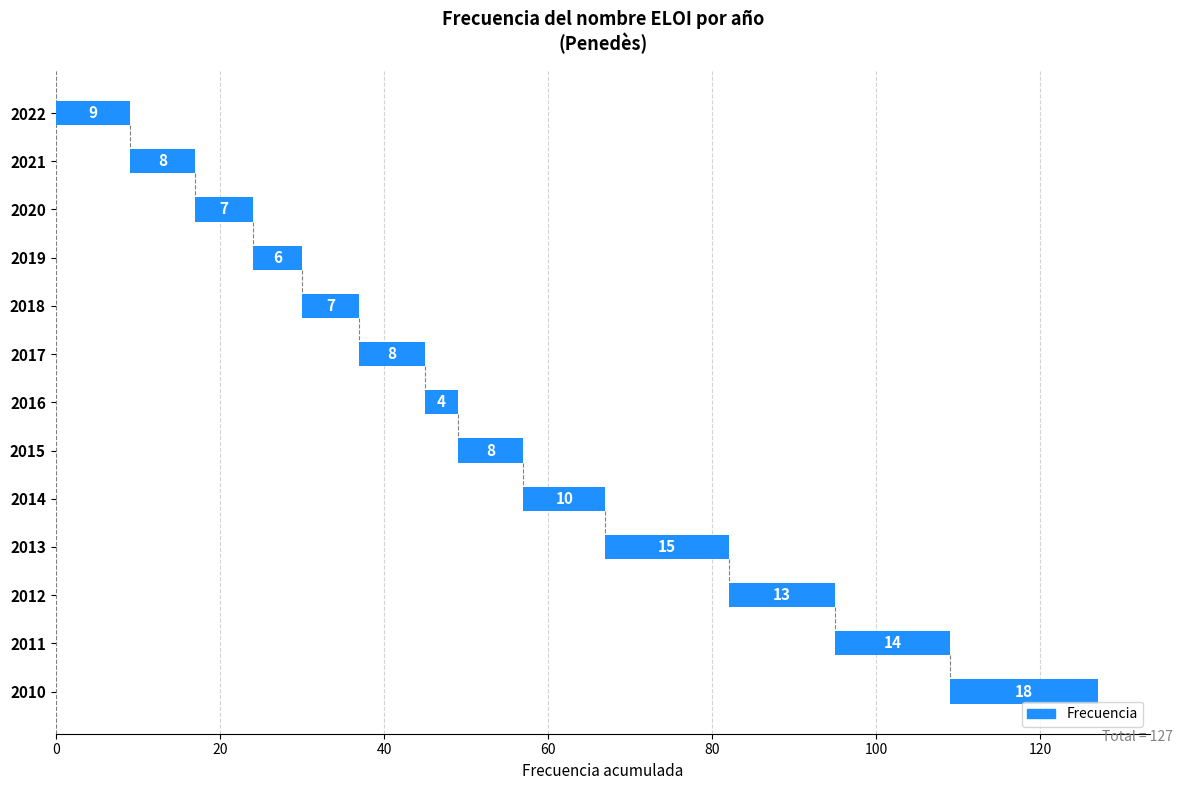

List the labels in order of value, largest first.

2010, 2013, 2011, 2012, 2014, 2022, 2021, 2017, 2015, 2020, 2018, 2019, 2016